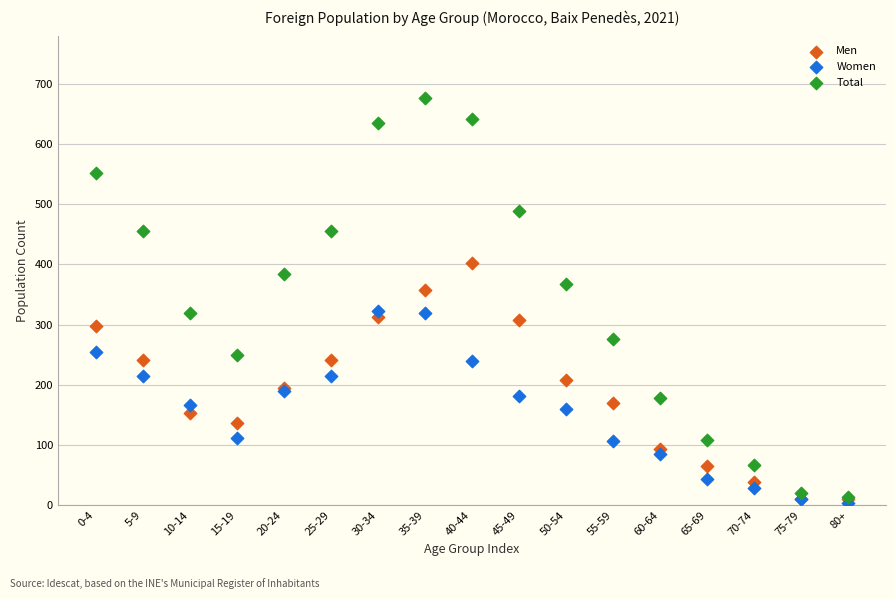

In the Total series, what Y value is closest to 345?

367